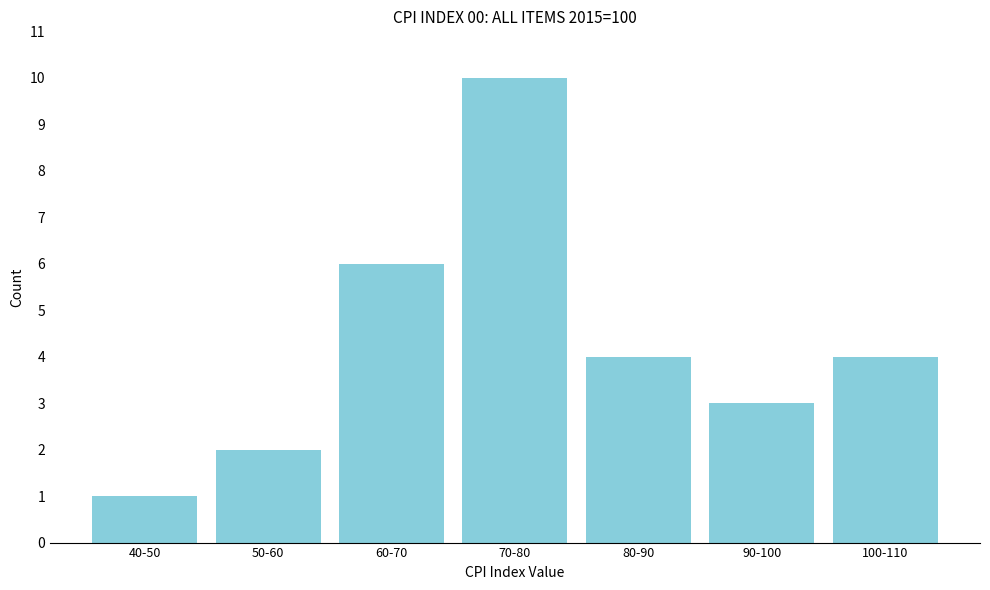

Reading right to left, what are all the values shown in this chart?

100-110=4	90-100=3	80-90=4	70-80=10	60-70=6	50-60=2	40-50=1